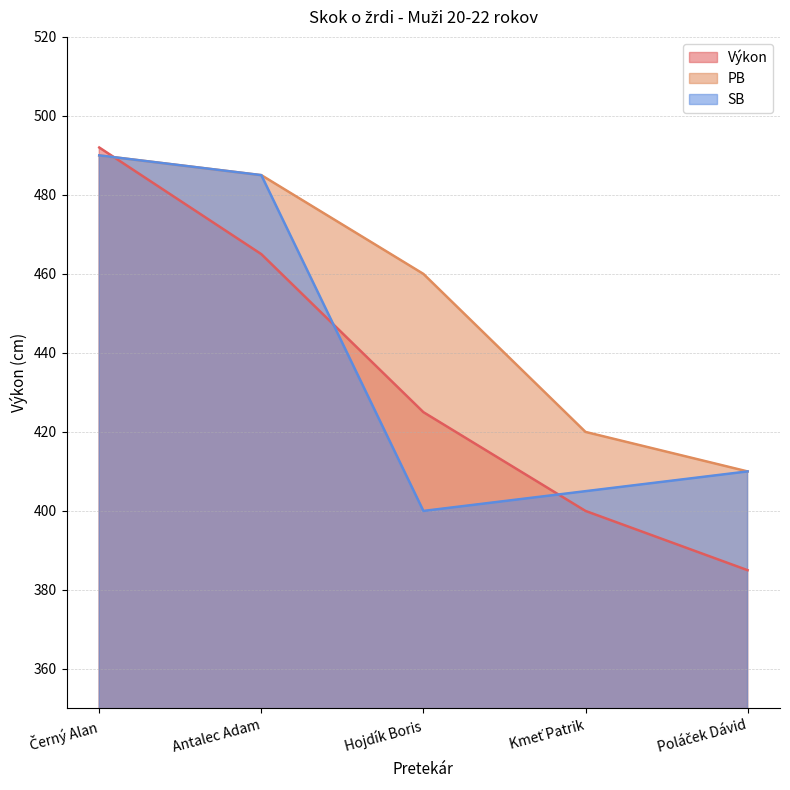

What is the difference between the Výkon values at Hojdík Boris and Antalec Adam?

40